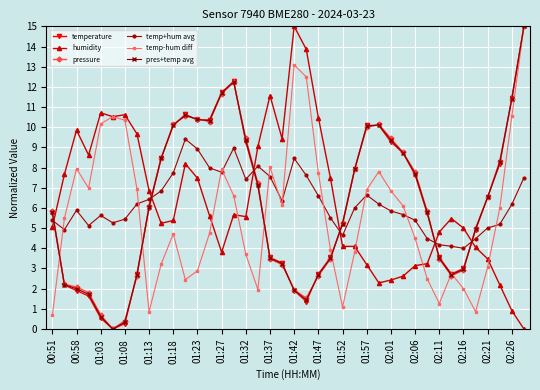

What is the greatest value displayed?

15.0